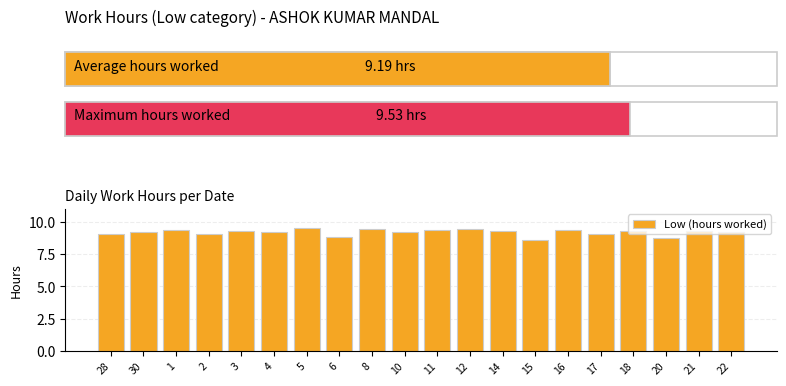

What is the maximum value shown in the chart?

9.5